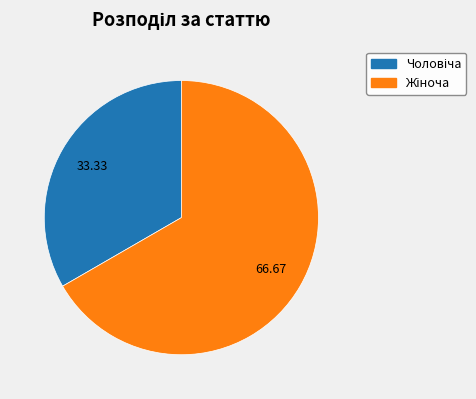

How many segments does this pie chart have?

2